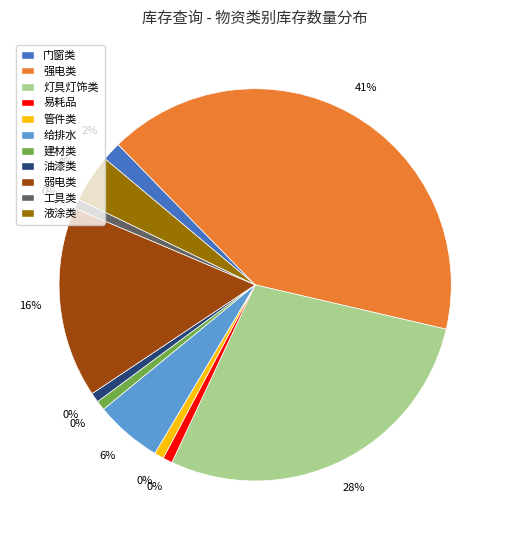

What percentage is the 工具类 slice, to the nearest percent?

1%